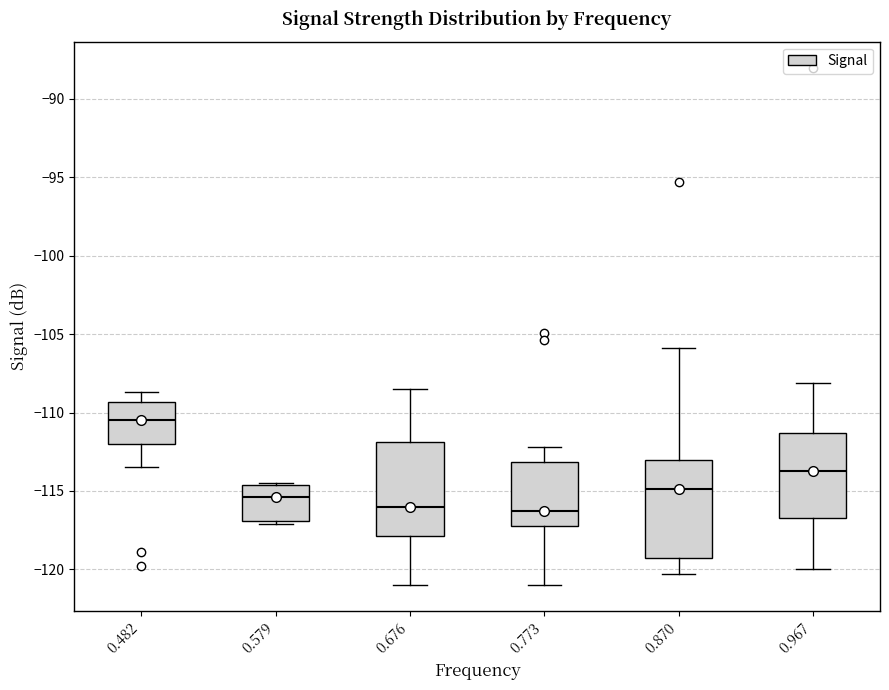

Reading left to right, read every box against the y-axis: the position of its median line, the range the box covers, and the ends of its whiskers. The values are not printed on the chart, so give them approximately, as read against the axis.

0.482: median -110.5, box -112.0 to -109.5, whiskers -113.5 to -108.5
0.579: median -115.5, box -117.0 to -114.5, whiskers -117.0 (just below the box's lower edge) to -114.5
0.676: median -116.0, box -118.0 to -112.0, whiskers -121.0 to -108.5
0.773: median -116.5, box -117.0 to -113.0, whiskers -121.0 to -112.0
0.870: median -115.0, box -119.0 to -113.0, whiskers -120.5 to -106.0
0.967: median -113.5, box -116.5 to -111.5, whiskers -120.0 to -108.0